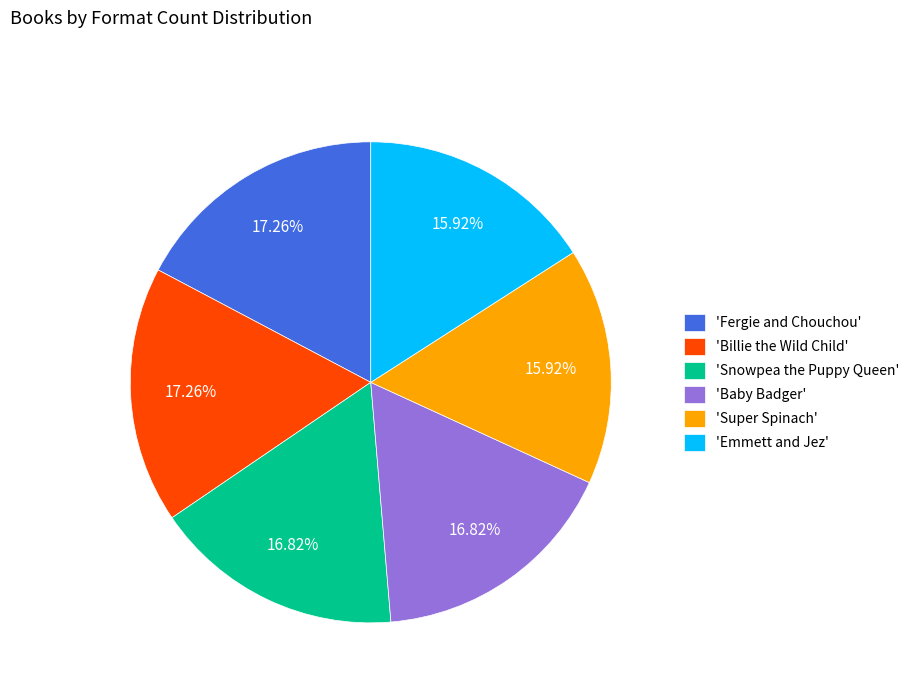

Is the sum of 'Billie the Wild Child' and 'Super Spinach' greater than half?

No